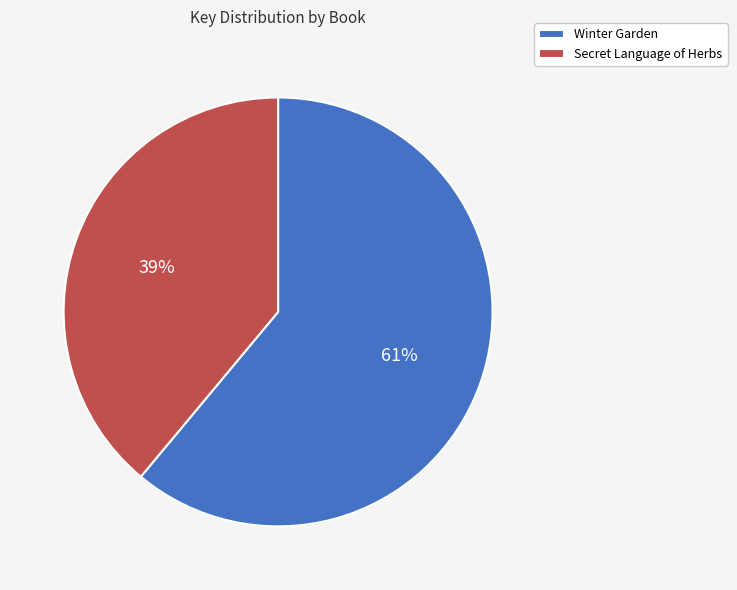

To the nearest percent, what is the difference between the Winter Garden and Secret Language of Herbs slice percentages?

22%